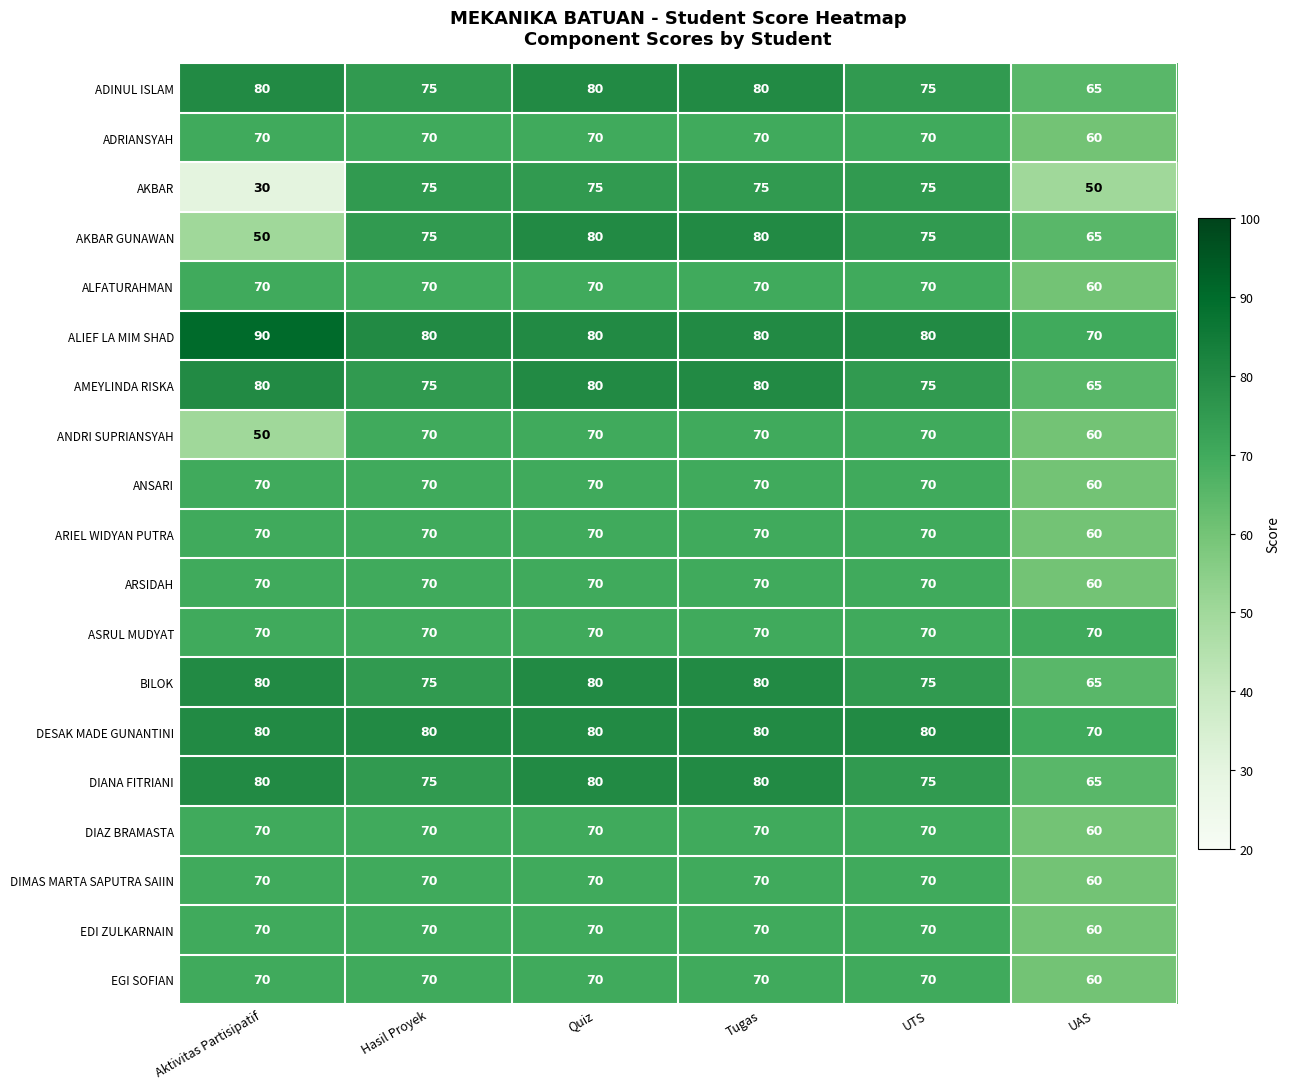

What is the sum of the ALFATURAHMAN values at Hasil Proyek and UAS?

130